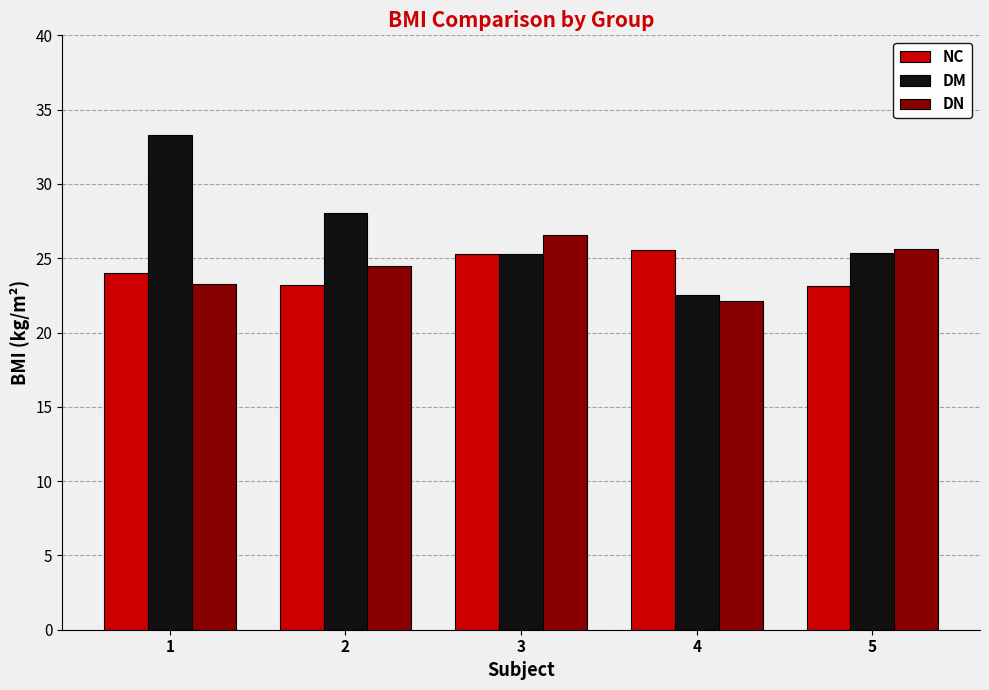

Between 3 and 5, which series saw the biggest shift?

NC